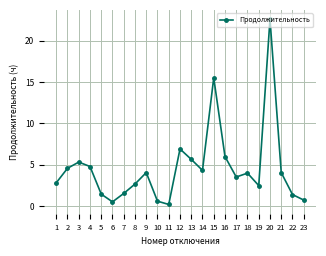

What is the ratio of the value at 19 to the value at 2?

0.5